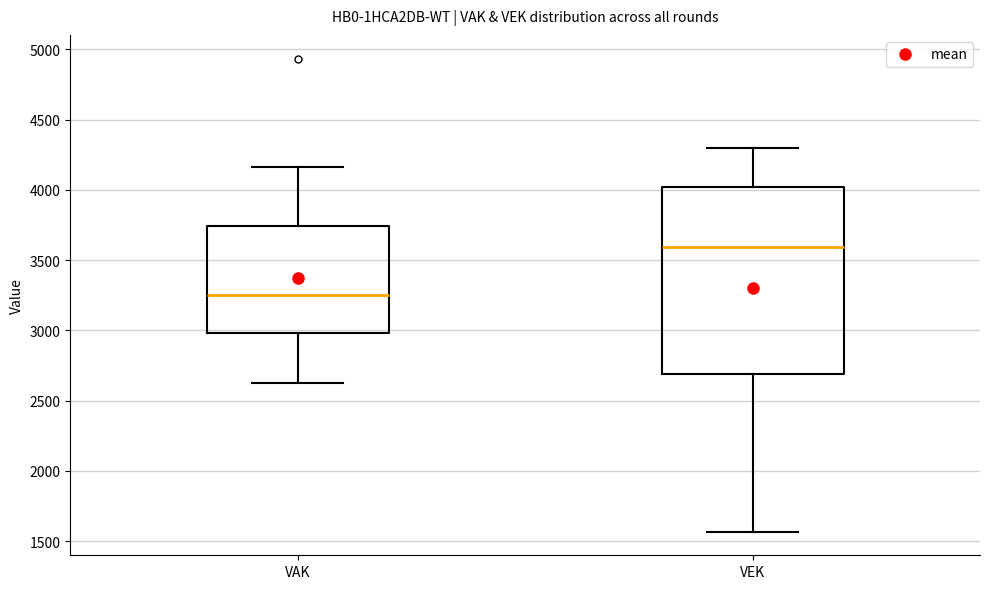

Reading left to right, read every box against the y-axis: the position of its median line, the range the box covers, and the ends of its whiskers. The values are not printed on the chart, so give them approximately, as read against the axis.

VAK: median 3250, box 3000 to 3750, whiskers 2650 to 4150
VEK: median 3600, box 2700 to 4000, whiskers 1550 to 4300